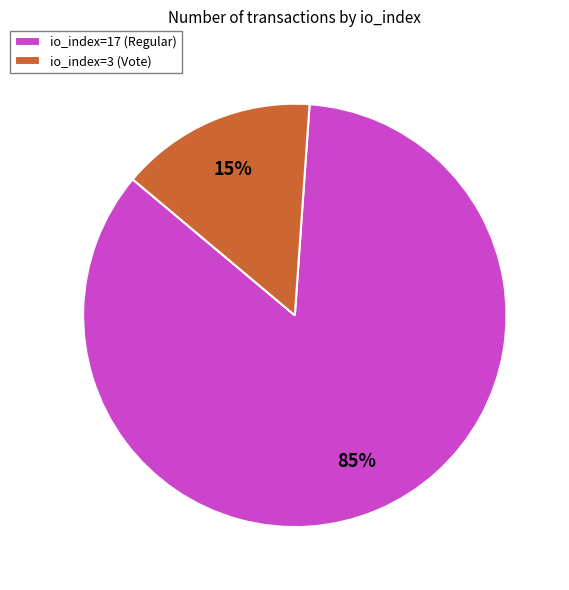

Count the number of slices in the pie.

2